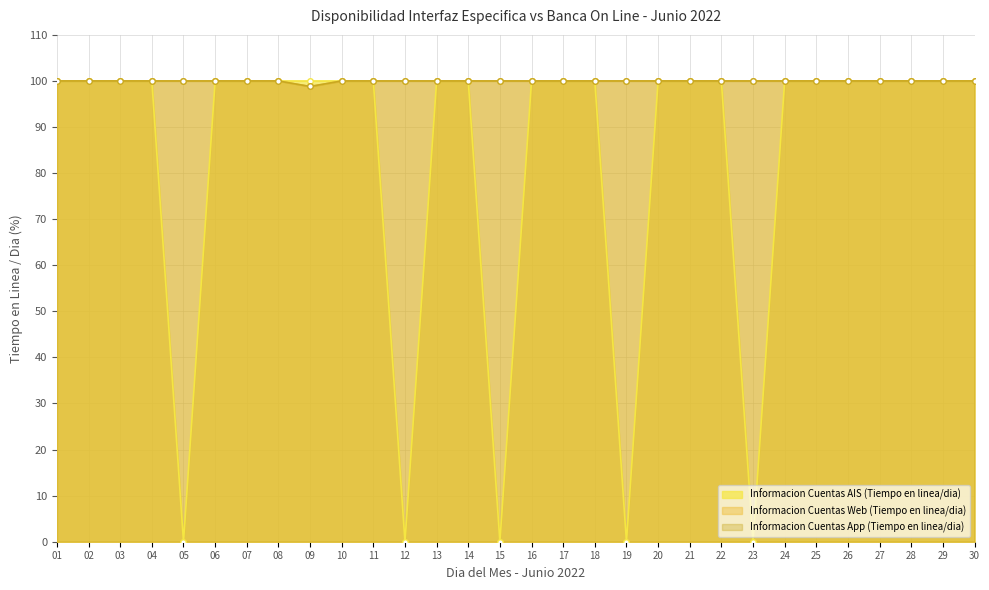

Does the chart display data point markers on the line(s)?

Yes